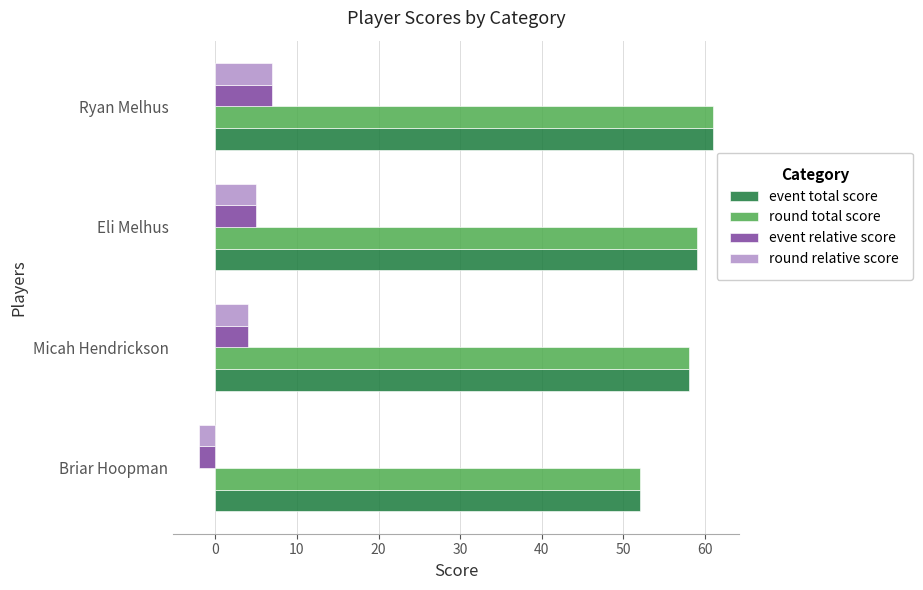

How many series are shown in this chart?

4